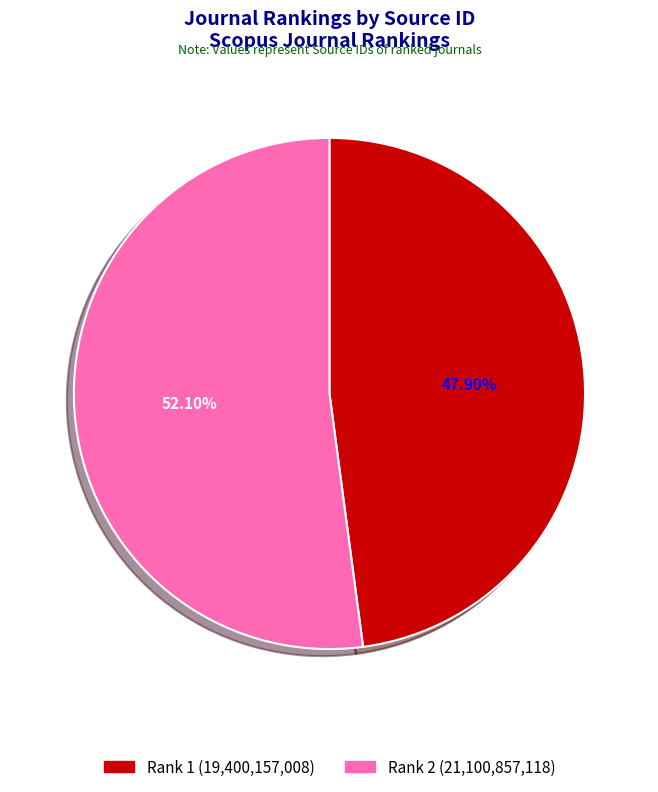

To the nearest percent, what is the average slice percentage?

50%